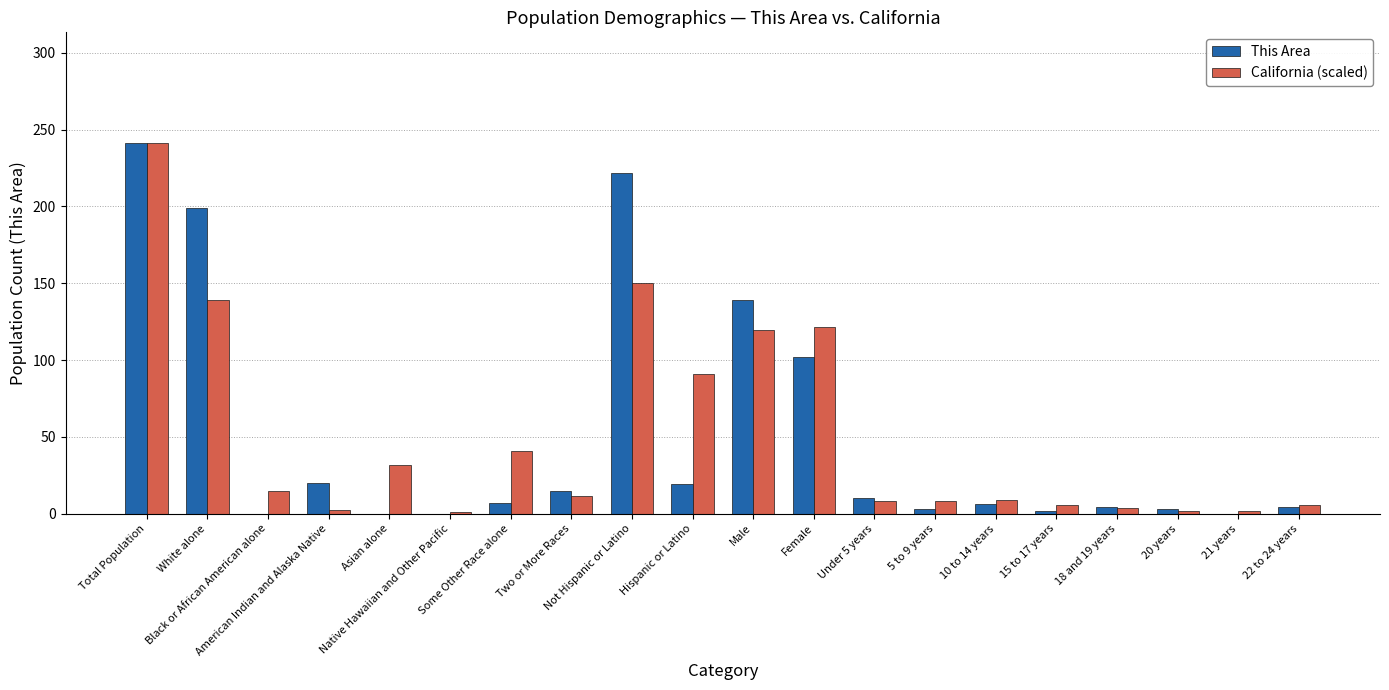

What is the sum of all This Area values?

996.0